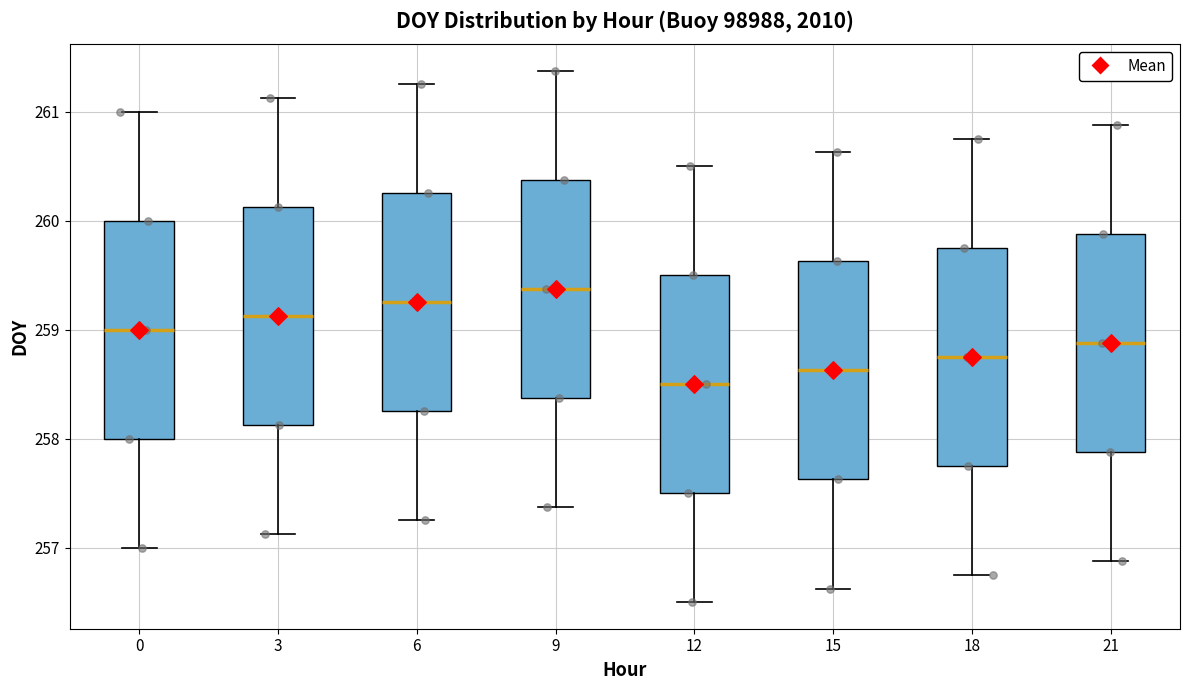

Reading left to right, transcribe this box plot: for each box, give where its median line is, the range the box spans, and where its two whiskers end, as read against the y-axis. The values are not printed on the chart, so give them approximately, as read against the axis.

0: median 259.0, box 258.0 to 260.0, whiskers 257.0 to 261.0
3: median 259.1, box 258.1 to 260.1, whiskers 257.1 to 261.1
6: median 259.3, box 258.3 to 260.3, whiskers 257.3 to 261.3
9: median 259.4, box 258.4 to 260.4, whiskers 257.4 to 261.4
12: median 258.5, box 257.5 to 259.5, whiskers 256.5 to 260.5
15: median 258.6, box 257.6 to 259.6, whiskers 256.6 to 260.6
18: median 258.8, box 257.8 to 259.8, whiskers 256.8 to 260.8
21: median 258.9, box 257.9 to 259.9, whiskers 256.9 to 260.9